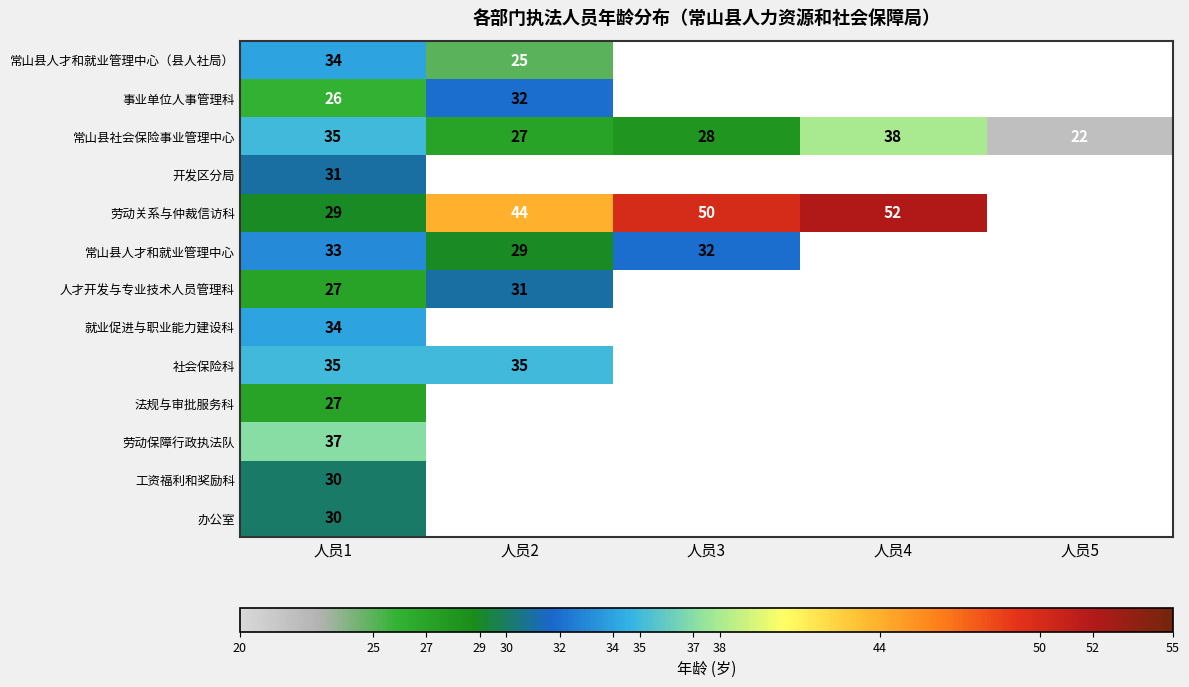

The value of 劳动关系与仲裁信访科 at 人员3 is 15. True or false?

False